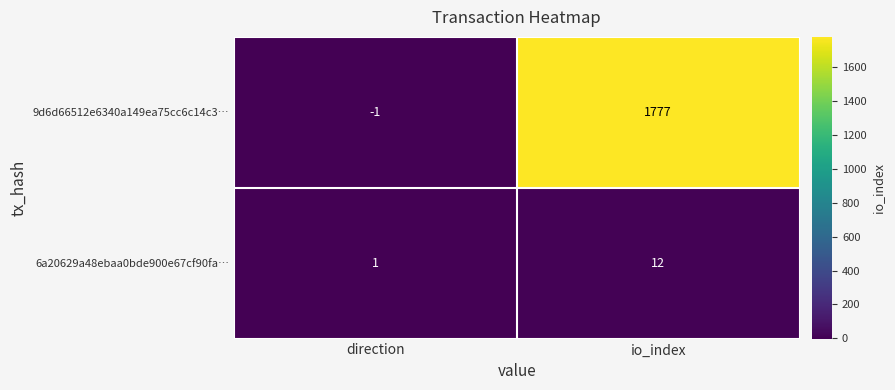

What is the difference between the highest and lowest values at io_index?

1765